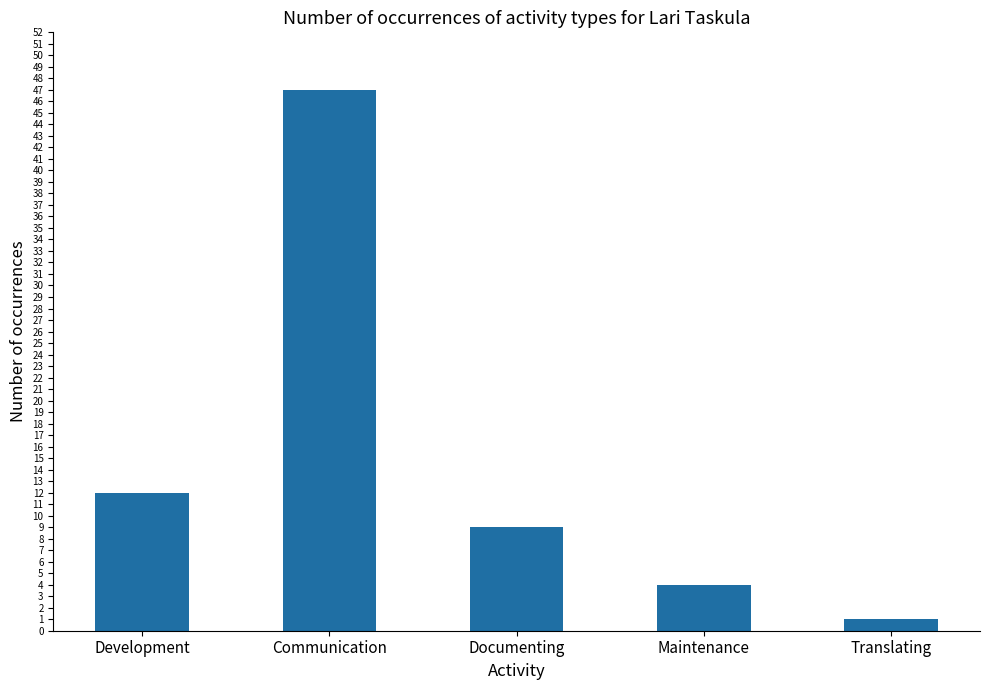

Are the bars horizontal?

No